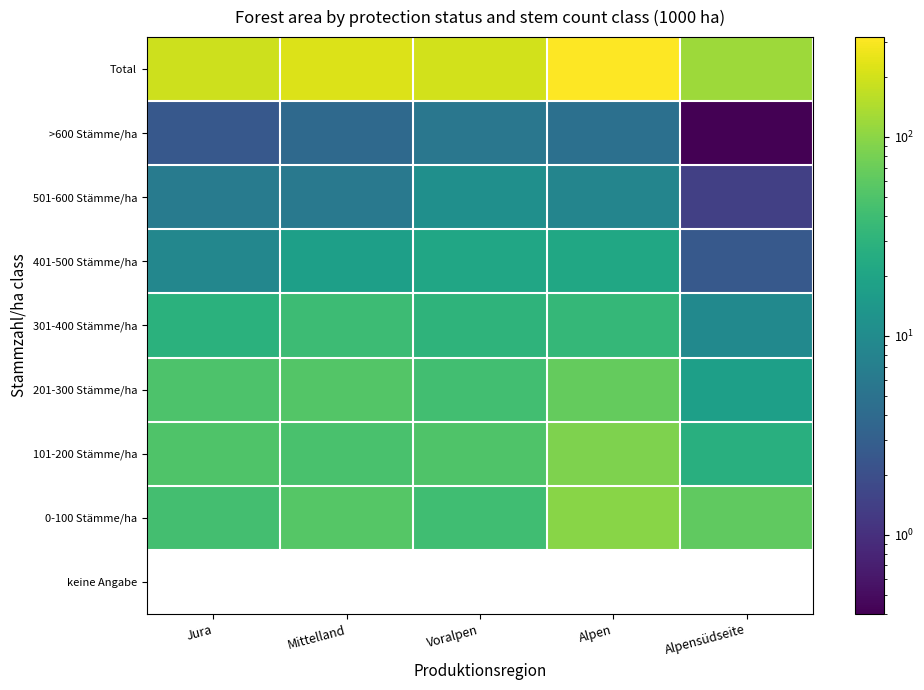

Which category has the highest value in the Total series?

Alpen